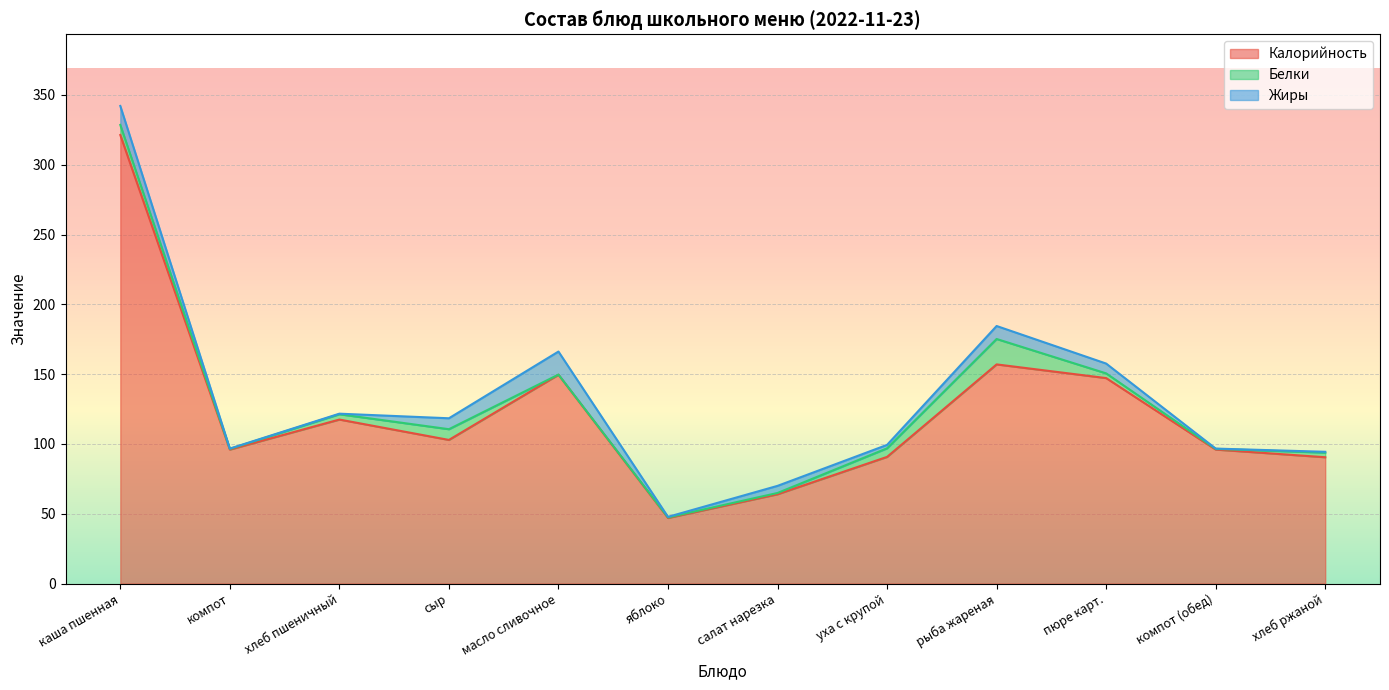

True or false: Белки and Калорийность intersect in this chart.

False